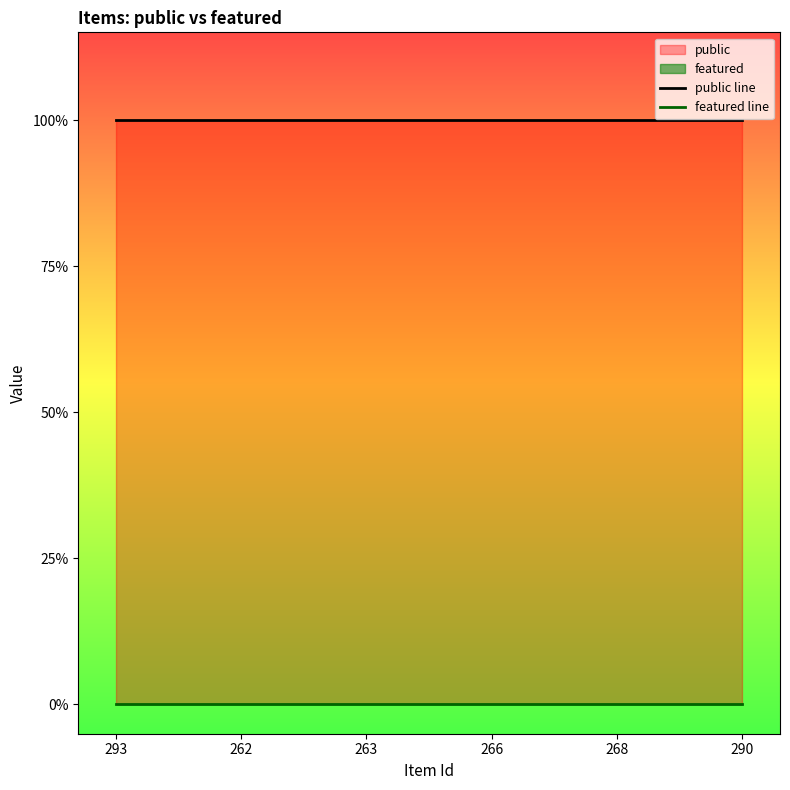

Between 262 and 290, which series saw the biggest shift?

public line